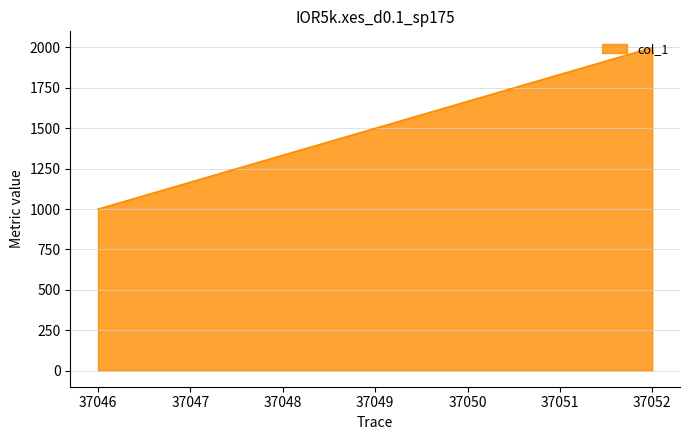

What is the ratio of the value at 37052 to the value at 37046?

2.0